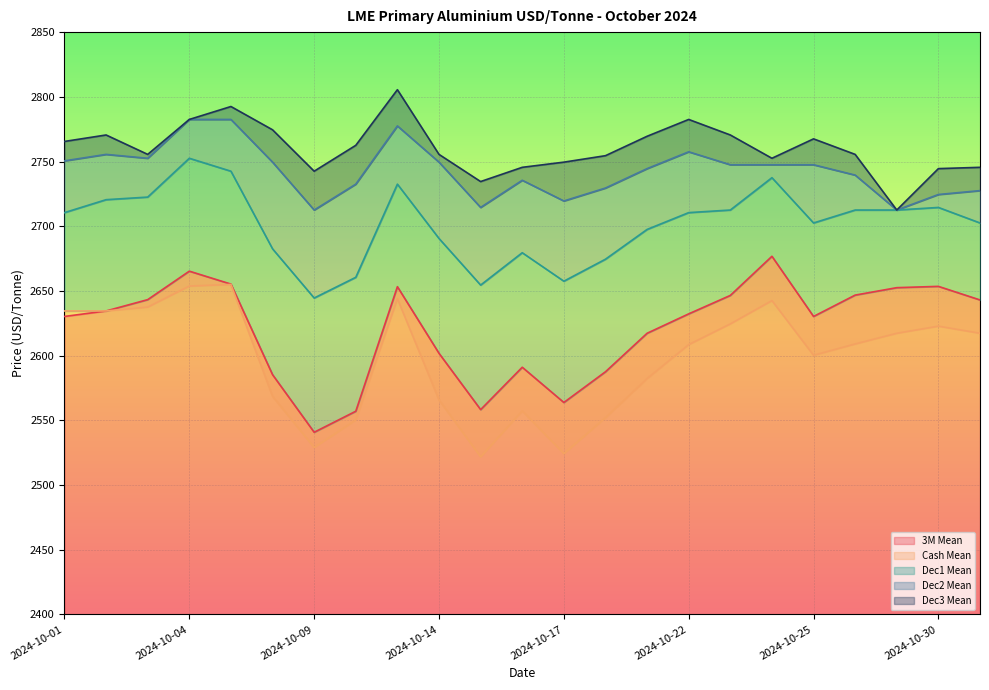

What is the total value across all series at 2024-10-21?

13411.0